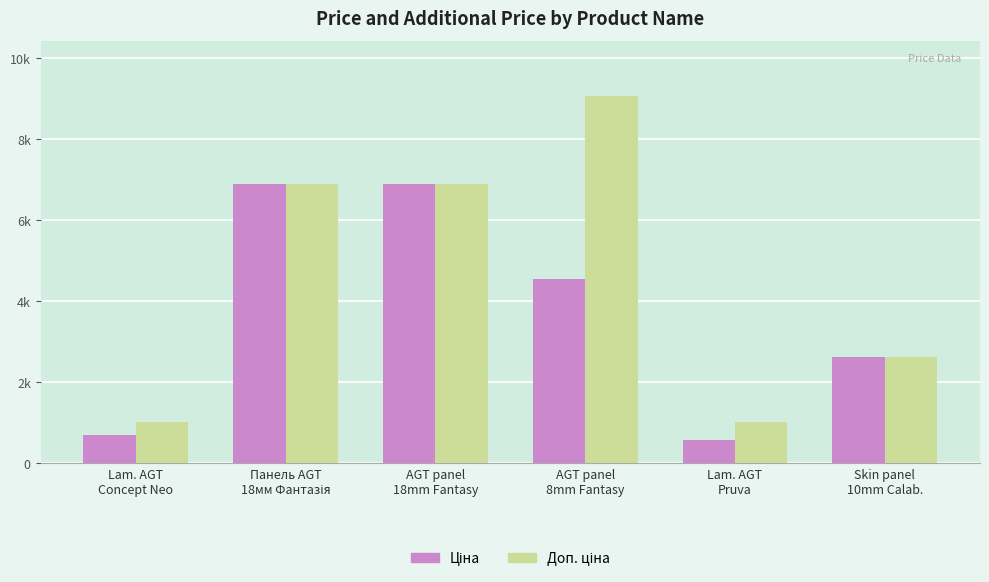

The value of Ціна at AGT panel
18mm Fantasy is 4048.3. True or false?

False